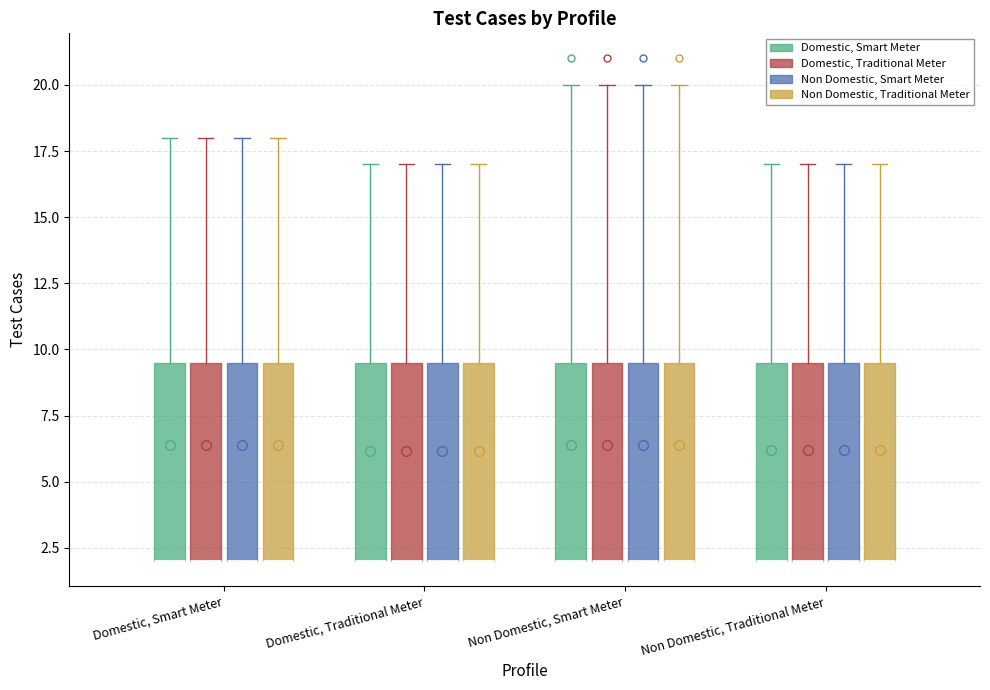

Reading left to right, transcribe this box plot: for each box, give where its median line is, the range the box spans, and where its two whiskers end, as read against the y-axis. The values are not printed on the chart, so give them approximately, as read against the axis.

Domestic, Smart Meter (Domestic, Smart Meter): median 2.0 (drawn on the box's lower edge), box 2.0 to 9.5, whiskers 2.0 to 18.0
Domestic, Smart Meter (Domestic, Traditional Meter): median 2.0 (drawn on the box's lower edge), box 2.0 to 9.5, whiskers 2.0 to 18.0
Domestic, Smart Meter (Non Domestic, Smart Meter): median 2.0 (drawn on the box's lower edge), box 2.0 to 9.5, whiskers 2.0 to 18.0
Domestic, Smart Meter (Non Domestic, Traditional Meter): median 2.0 (drawn on the box's lower edge), box 2.0 to 9.5, whiskers 2.0 to 18.0
Domestic, Traditional Meter (Domestic, Smart Meter): median 2.0 (drawn on the box's lower edge), box 2.0 to 9.5, whiskers 2.0 to 17.0
Domestic, Traditional Meter (Domestic, Traditional Meter): median 2.0 (drawn on the box's lower edge), box 2.0 to 9.5, whiskers 2.0 to 17.0
Domestic, Traditional Meter (Non Domestic, Smart Meter): median 2.0 (drawn on the box's lower edge), box 2.0 to 9.5, whiskers 2.0 to 17.0
Domestic, Traditional Meter (Non Domestic, Traditional Meter): median 2.0 (drawn on the box's lower edge), box 2.0 to 9.5, whiskers 2.0 to 17.0
Non Domestic, Smart Meter (Domestic, Smart Meter): median 2.0 (drawn on the box's lower edge), box 2.0 to 9.5, whiskers 2.0 to 20.0
Non Domestic, Smart Meter (Domestic, Traditional Meter): median 2.0 (drawn on the box's lower edge), box 2.0 to 9.5, whiskers 2.0 to 20.0
Non Domestic, Smart Meter (Non Domestic, Smart Meter): median 2.0 (drawn on the box's lower edge), box 2.0 to 9.5, whiskers 2.0 to 20.0
Non Domestic, Smart Meter (Non Domestic, Traditional Meter): median 2.0 (drawn on the box's lower edge), box 2.0 to 9.5, whiskers 2.0 to 20.0
Non Domestic, Traditional Meter (Domestic, Smart Meter): median 2.0 (drawn on the box's lower edge), box 2.0 to 9.5, whiskers 2.0 to 17.0
Non Domestic, Traditional Meter (Domestic, Traditional Meter): median 2.0 (drawn on the box's lower edge), box 2.0 to 9.5, whiskers 2.0 to 17.0
Non Domestic, Traditional Meter (Non Domestic, Smart Meter): median 2.0 (drawn on the box's lower edge), box 2.0 to 9.5, whiskers 2.0 to 17.0
Non Domestic, Traditional Meter (Non Domestic, Traditional Meter): median 2.0 (drawn on the box's lower edge), box 2.0 to 9.5, whiskers 2.0 to 17.0